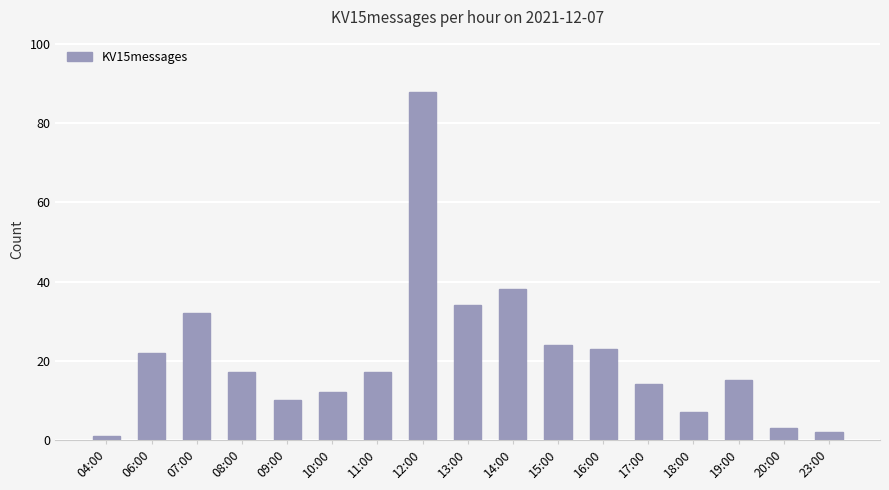

What is the label of the 9th bar from the right?

13:00